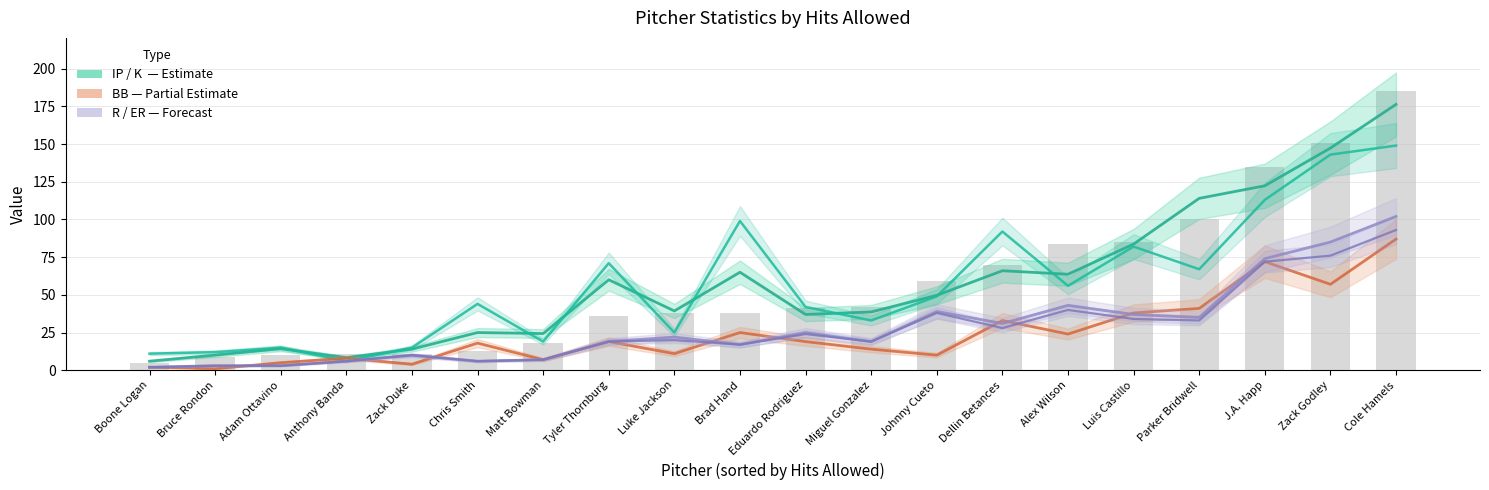

What is the label of the 20th bar from the right?

Boone Logan